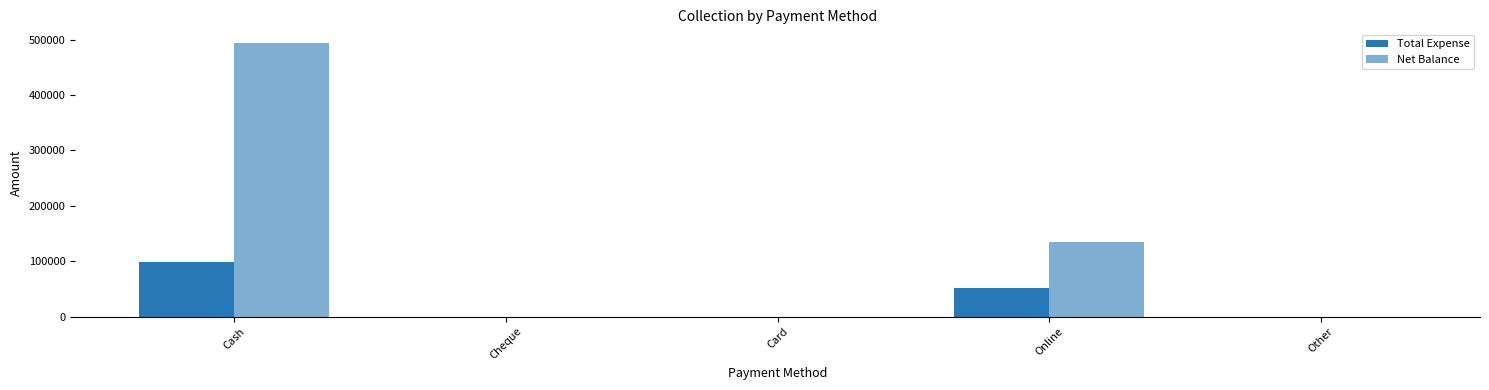

Reading right to left, what are all the values shown in this chart?

Total Expense: 0	51009	0	0	98727
Net Balance: 0	133991	0	0	493773